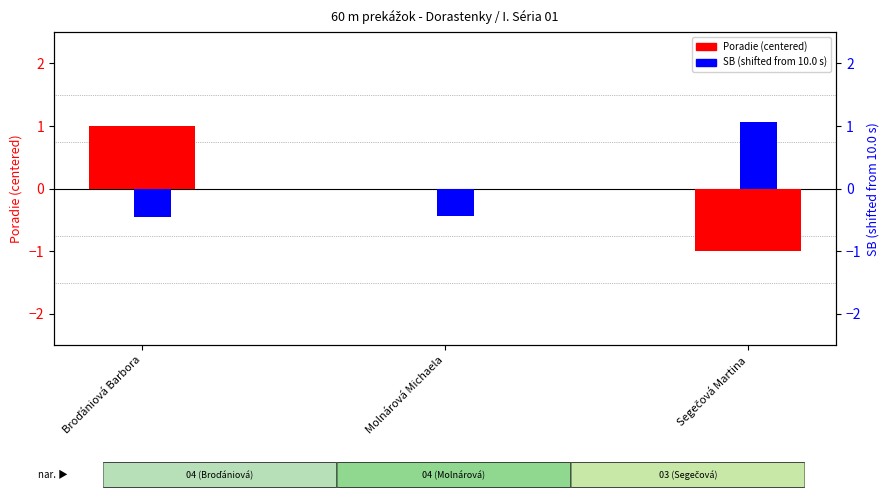

What is the label of the 2nd bar from the left?

Molnárová Michaela